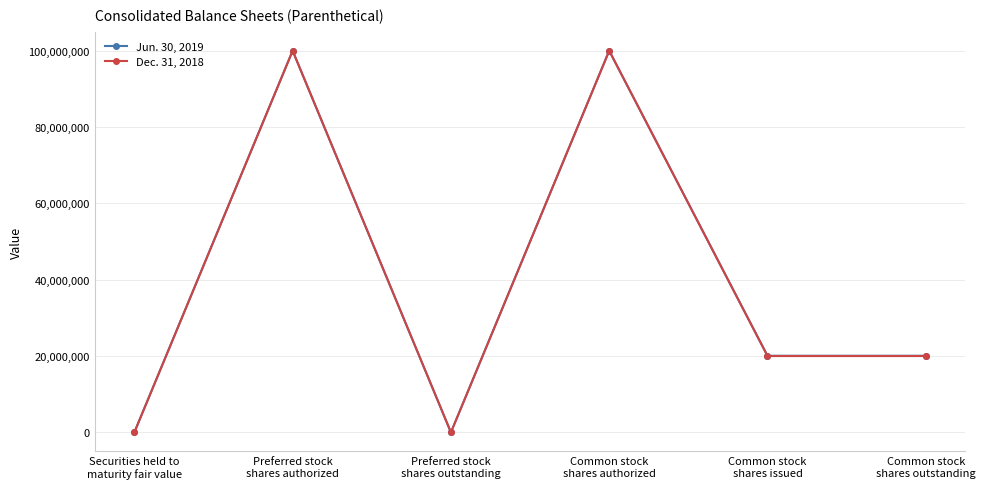

True or false: Dec. 31, 2018 has more than 2 interior local peaks.

False